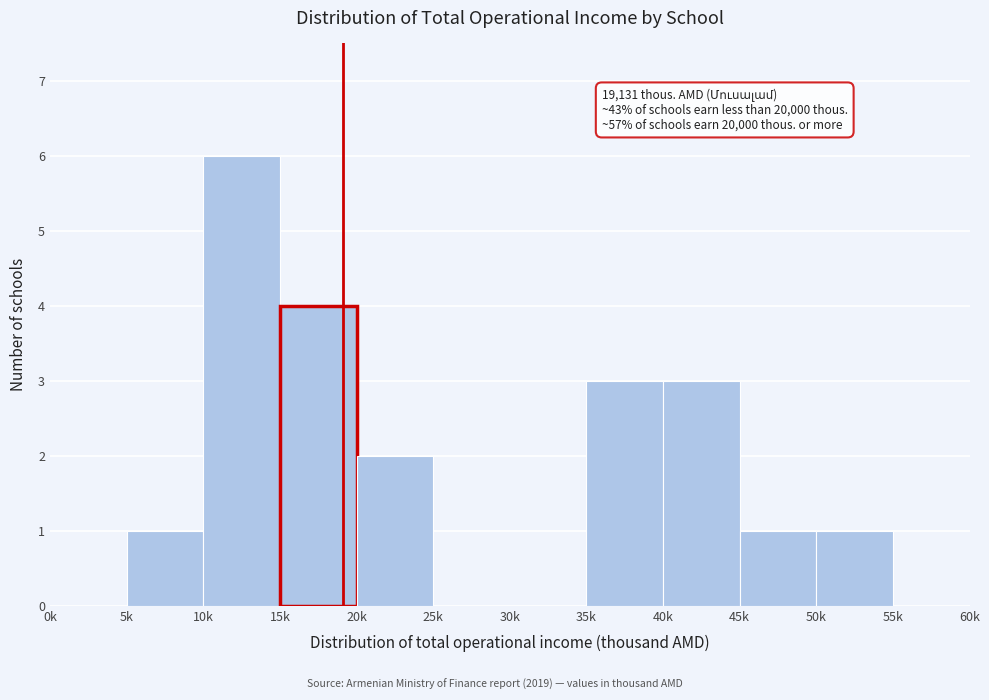

Reading left to right, list all the values displayed in this chart.

0k=0	5k=1	10k=6	15k=4	20k=2	25k=0	30k=0	35k=3	40k=3	45k=1	50k=1	55k=0